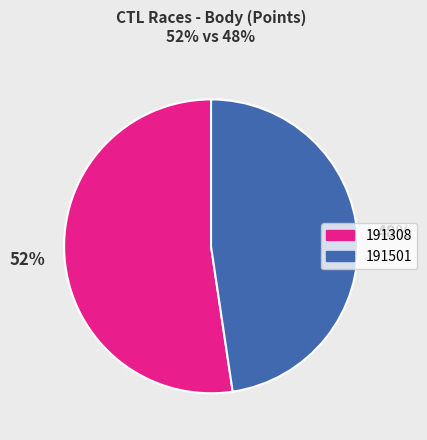

What percentage is the 191308 slice, to the nearest percent?

52%